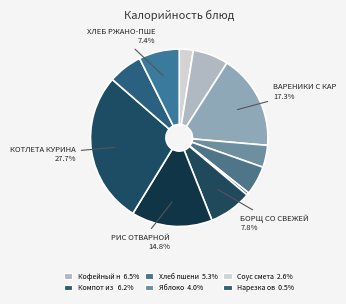

How many slices are in this pie chart?

11